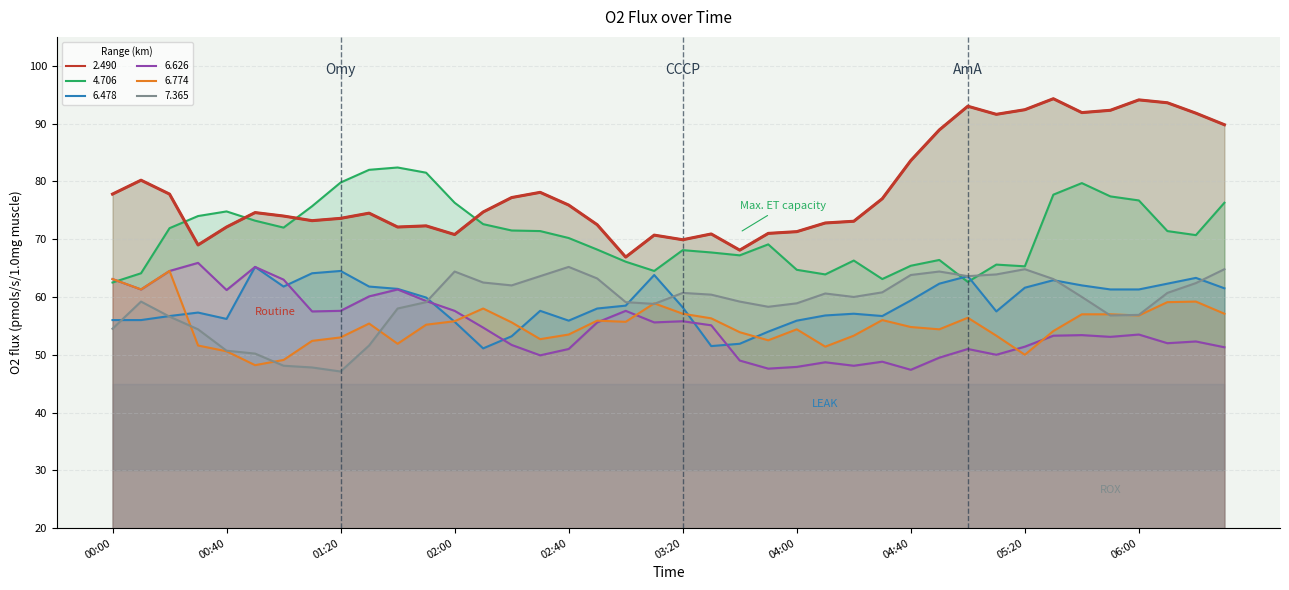

What is the difference between the 4.706 values at 2007/09/29 00:50 and 2007/09/29 01:00?

1.2